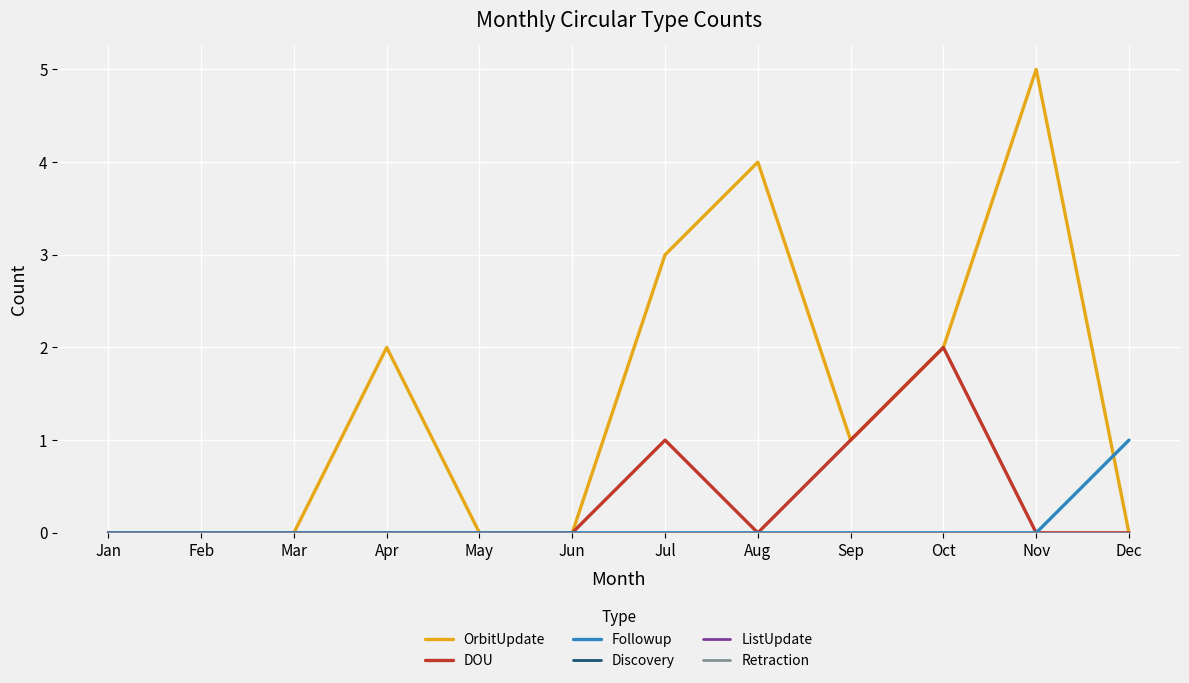

What are all the series names shown in the legend?

OrbitUpdate, DOU, Followup, Discovery, ListUpdate, Retraction